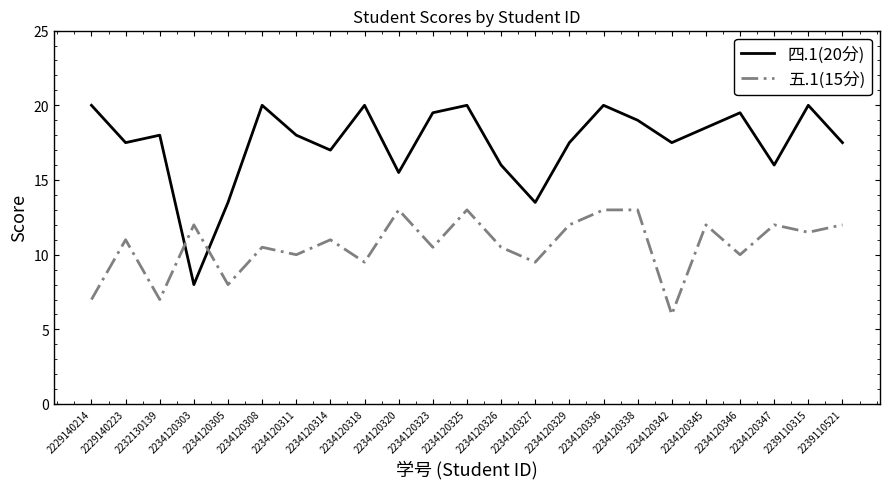

How many intersections are there between 四.1(20分) and 五.1(15分)?

2